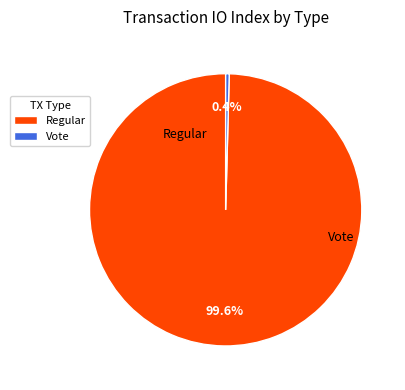

How many slices are in this pie chart?

2